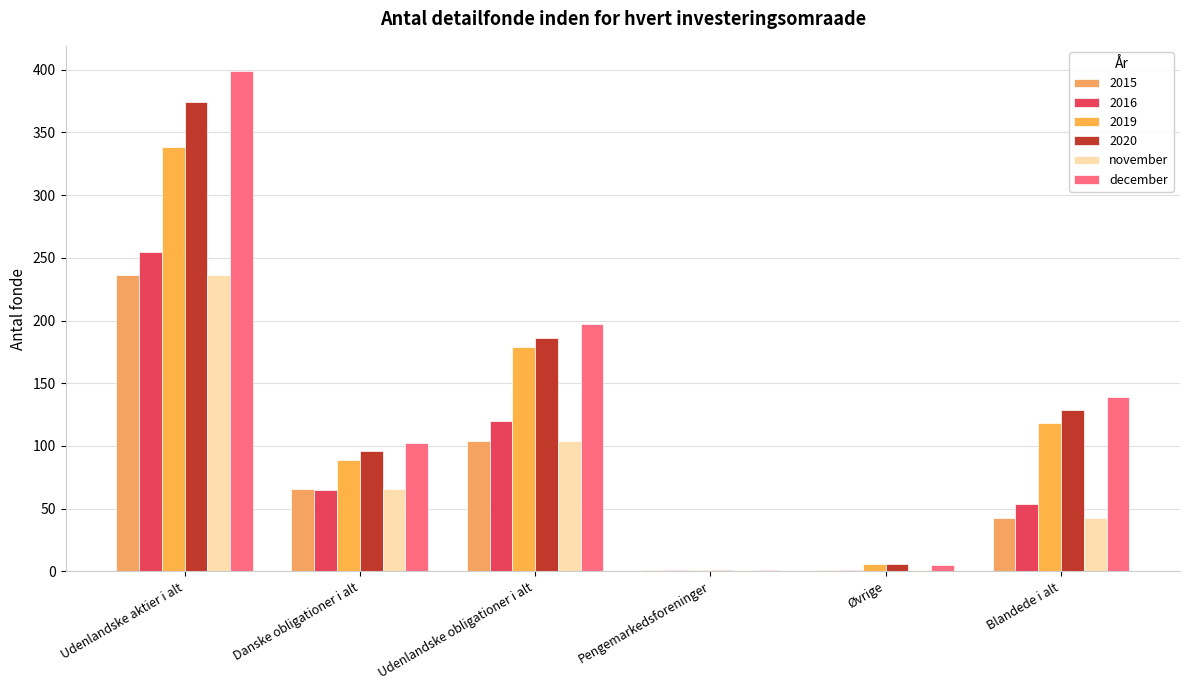

Rank the categories by november value from highest to lowest.

Udenlandske aktier i alt, Udenlandske obligationer i alt, Danske obligationer i alt, Blandede i alt, Pengemarkedsforeninger, Øvrige